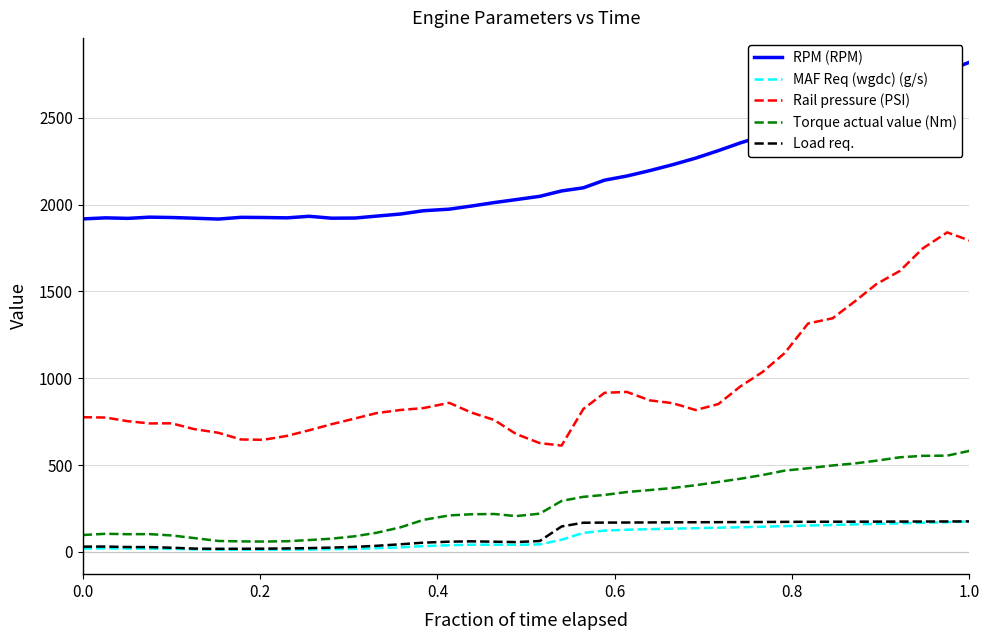

True or false: Rail pressure (PSI) and Load req. cross at least once.

False